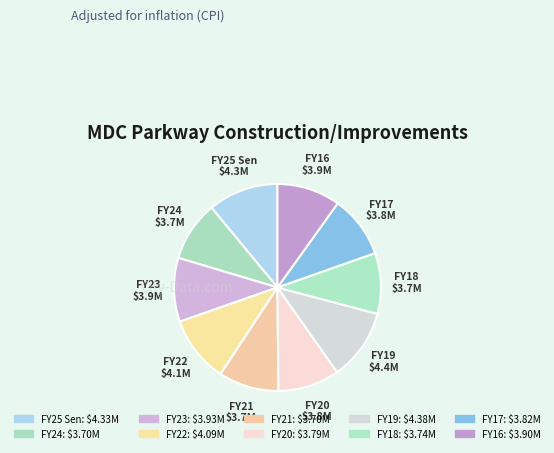

Is the sum of FY21 and FY19 greater than half?

No